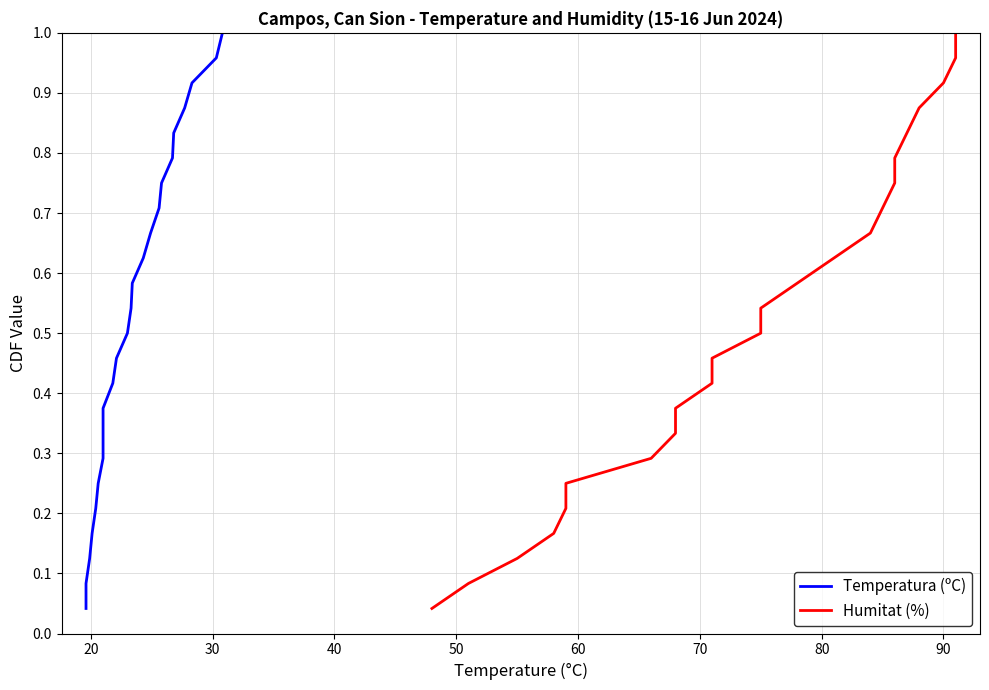

True or false: Temperatura (ºC) and Humitat (%) cross at least once.

False